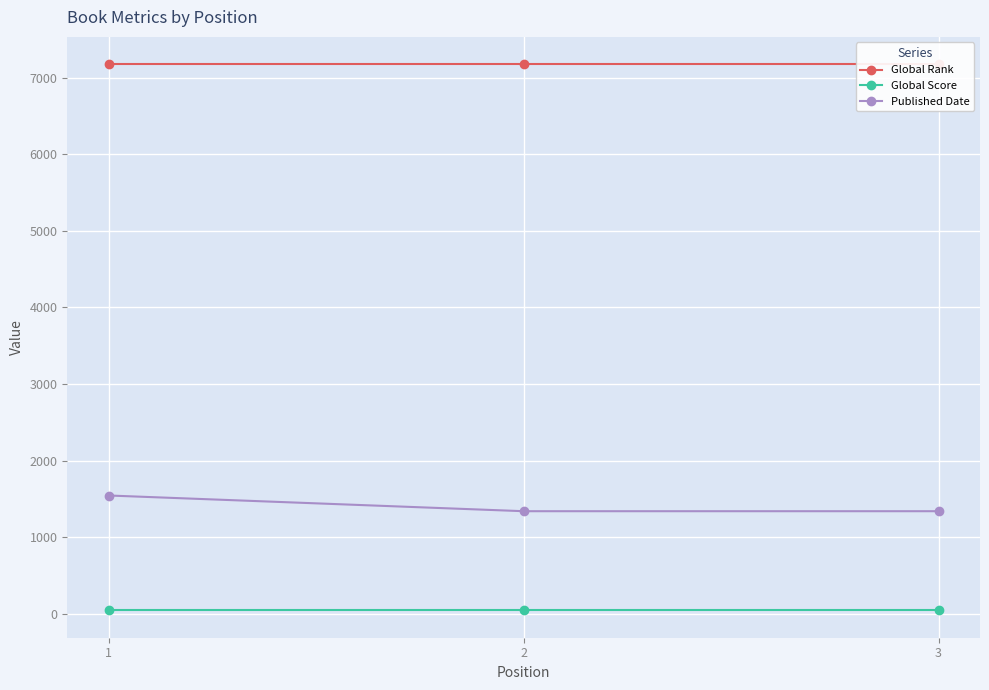

What are all the series names shown in the legend?

Global Rank, Global Score, Published Date